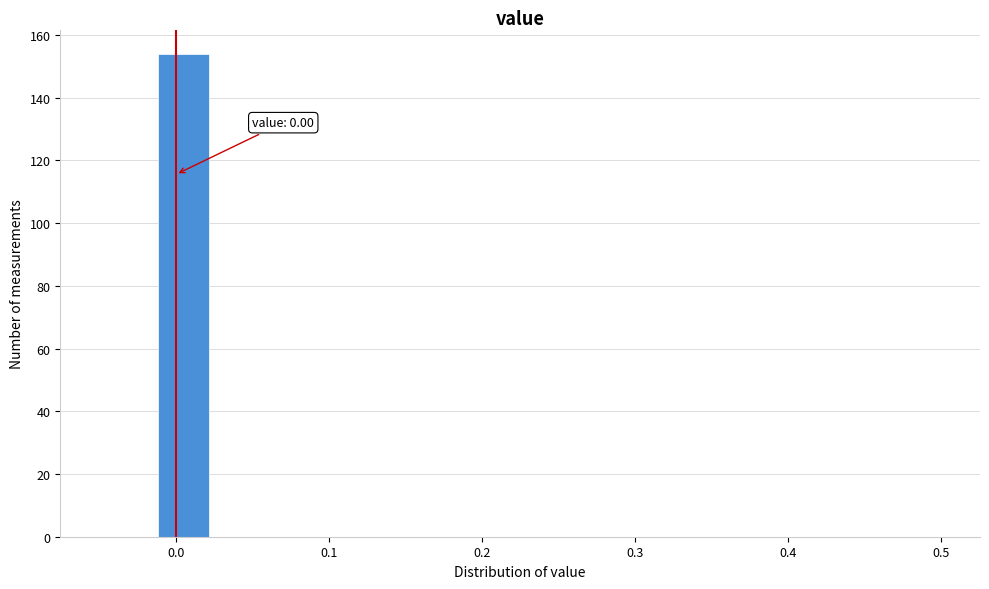

Read against the x-axis, roughly where is the centre of the tallest bar?

0.01